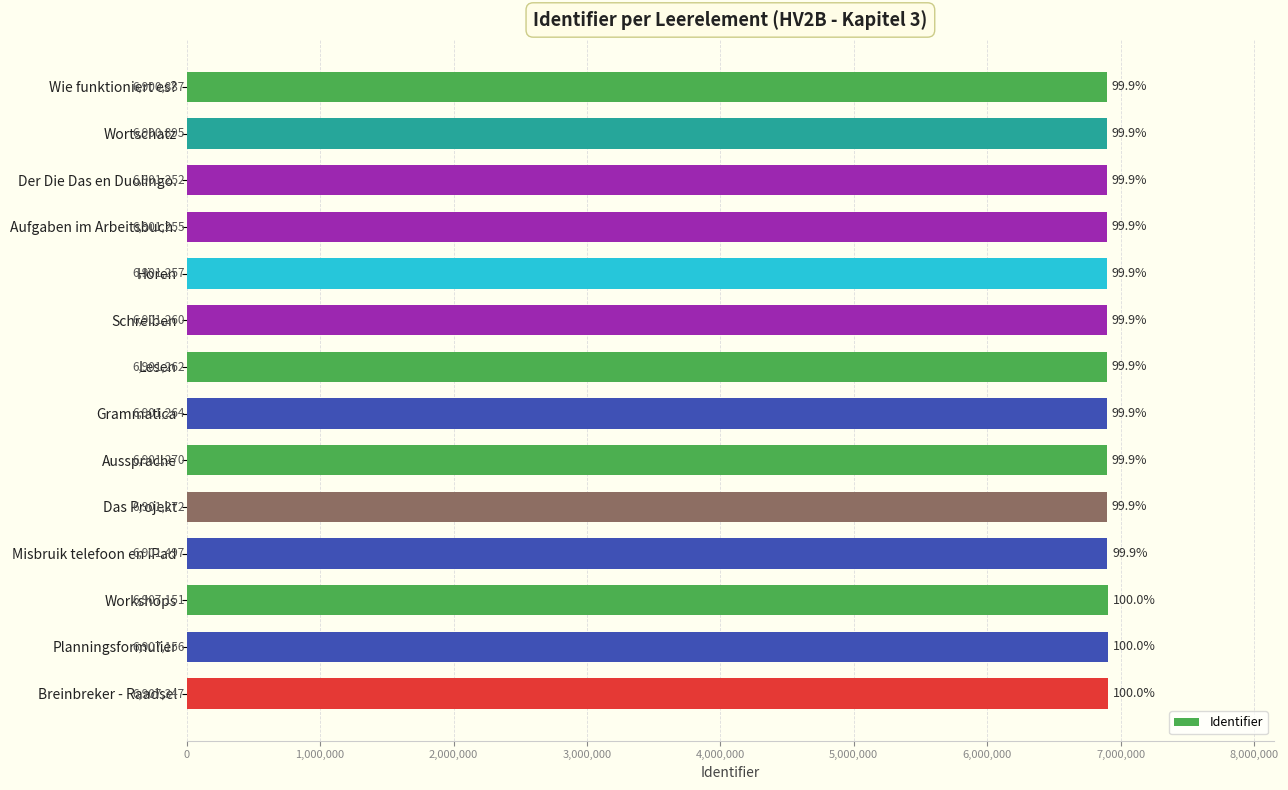

What is the change in value from Wortschatz to Aufgaben im Arbeitsbuch.?

+360